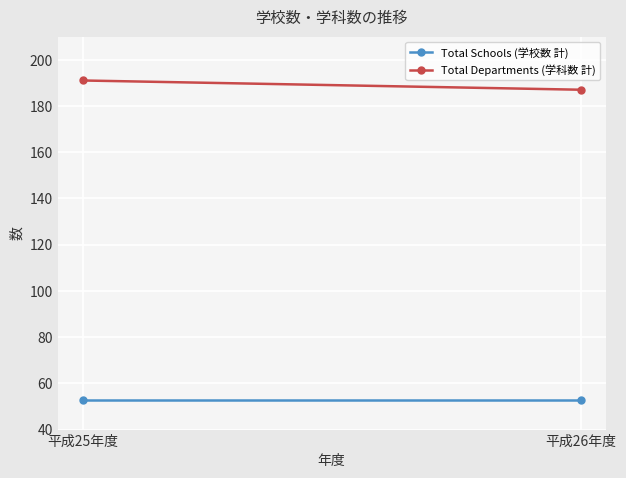

The value of Total Schools (学校数 計) at 平成25年度 is 75. True or false?

False